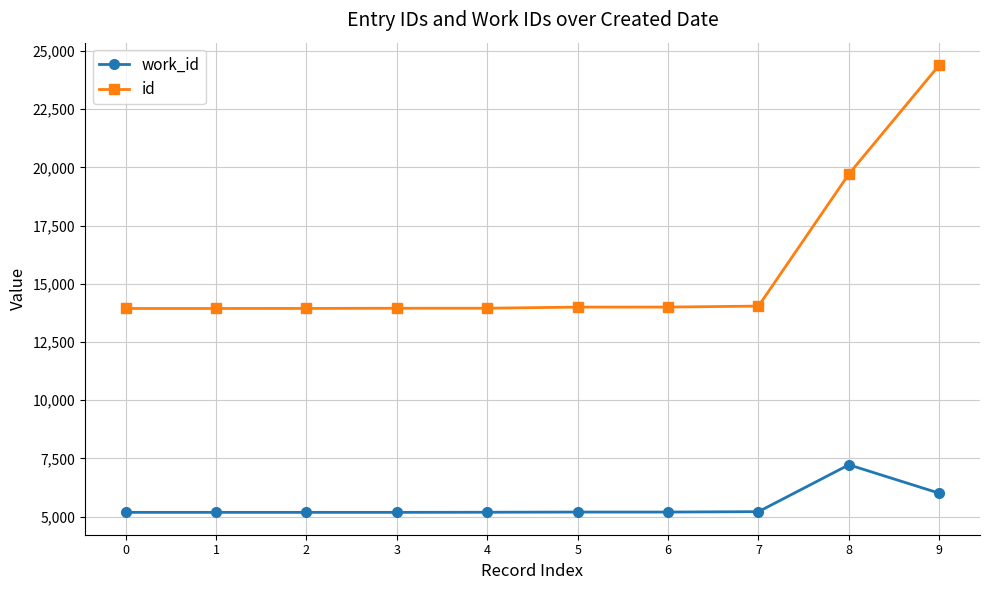

At 9, list the series in order from largest to smallest.

id, work_id